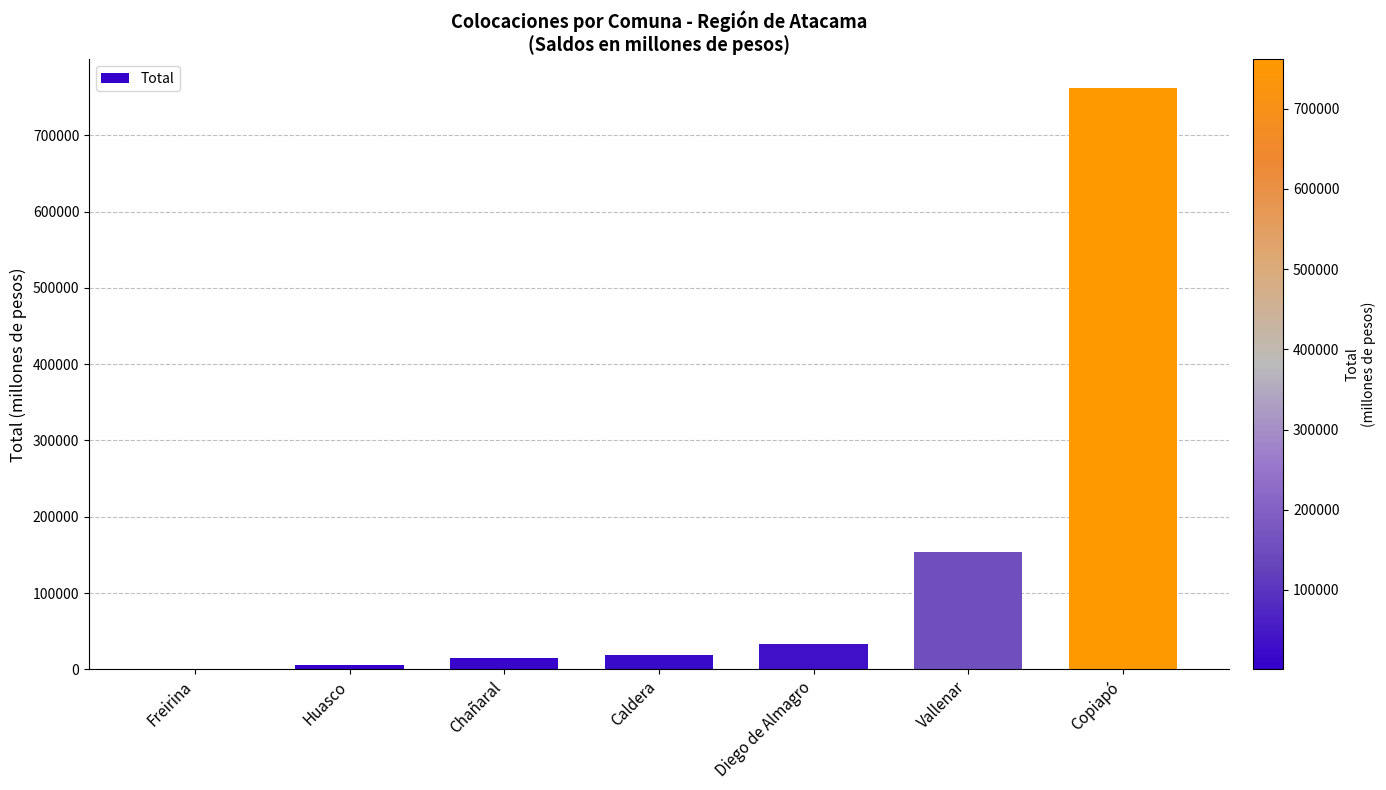

Where is the data nearest to the value 381332?

Vallenar